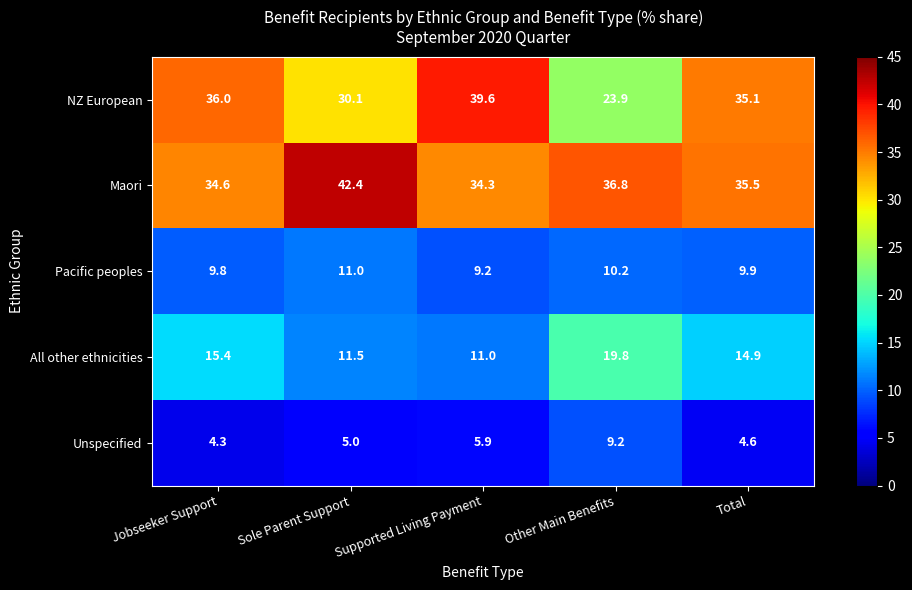

Rank the series by their maximum value, from lowest to highest.

Unspecified, Pacific peoples, All other ethnicities, NZ European, Maori